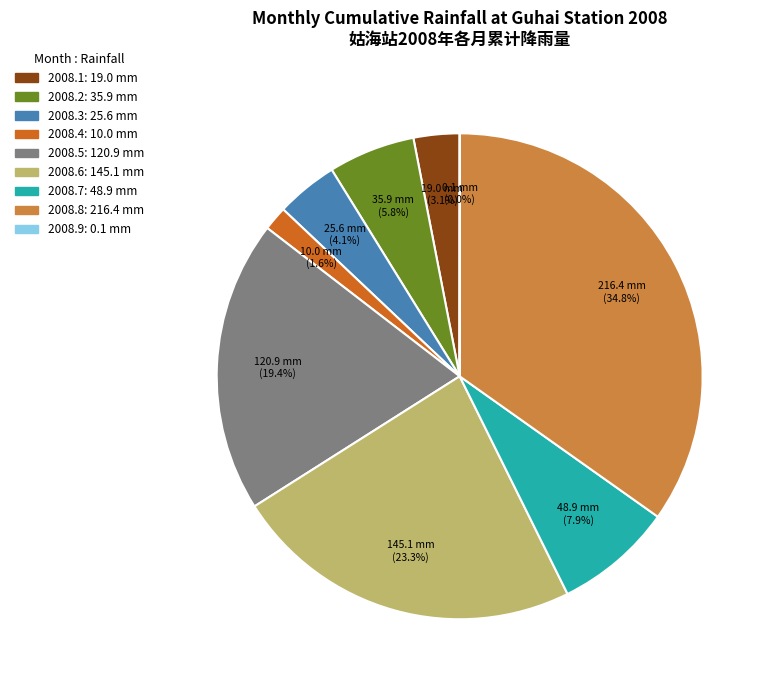

What is the total percentage of 2008.3 and 2008.6?

27.4%